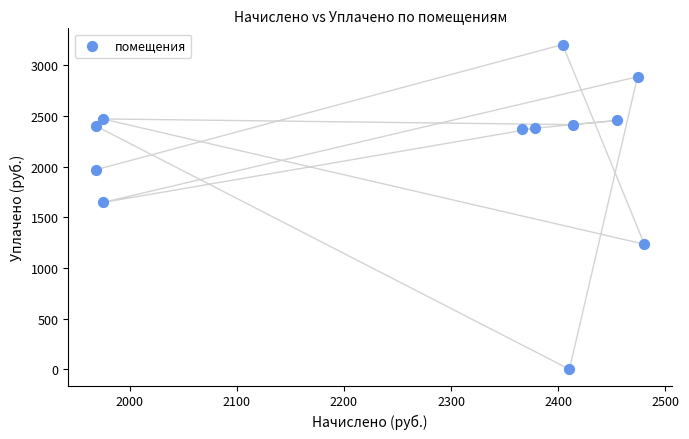

What Y value in the scatter plot is closest to 1601?

1645.7